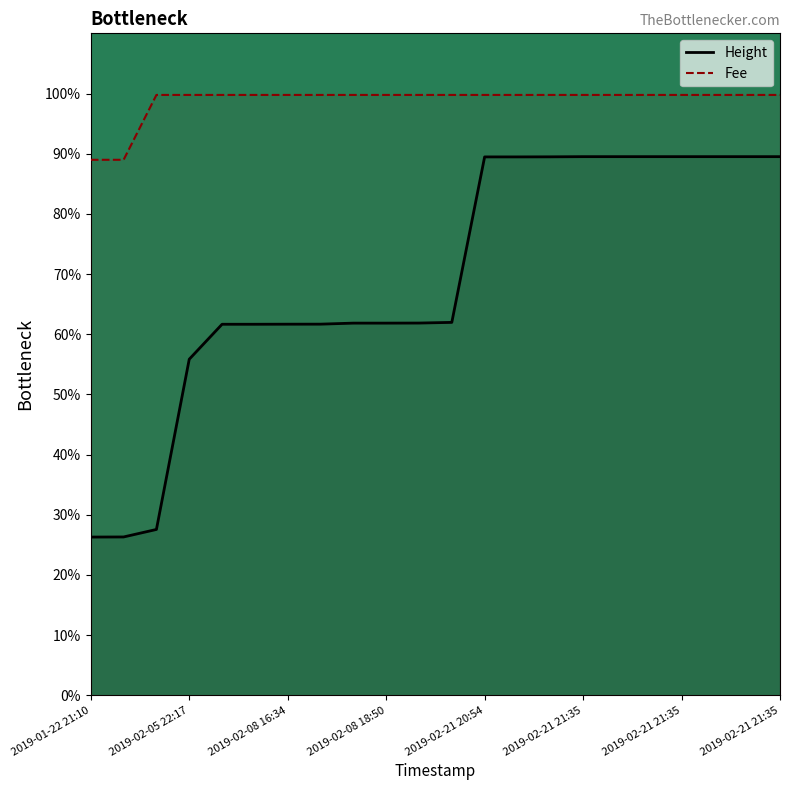

At how many categories does at least one series exceed 65?

22